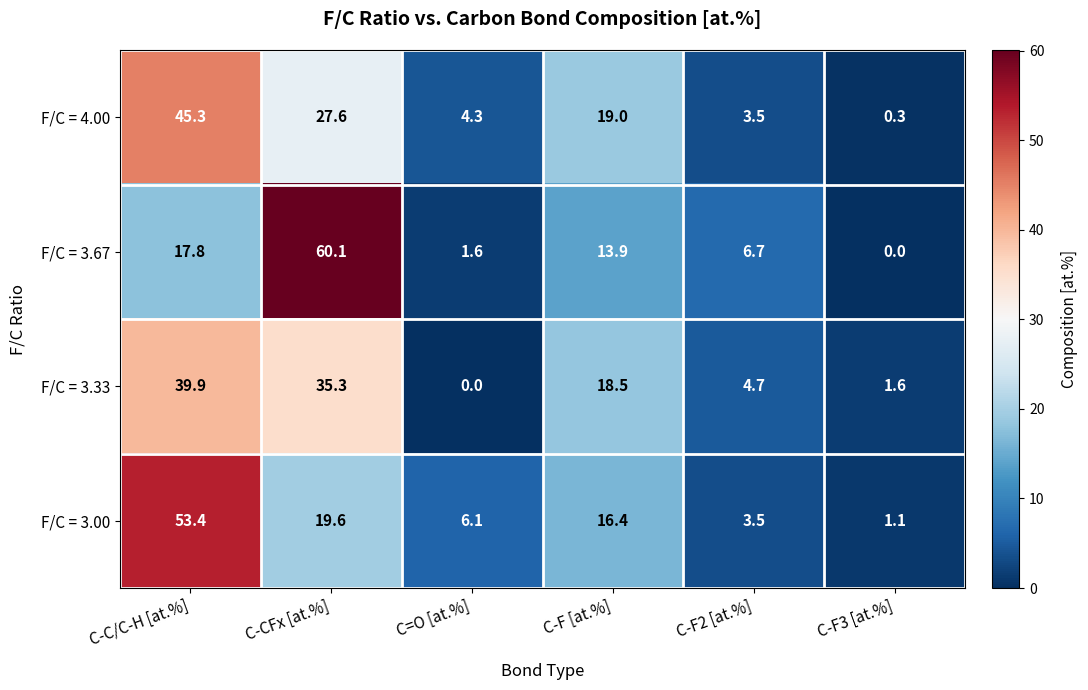

List the series in order of their peak value, highest first.

F/C = 3.67, F/C = 3.00, F/C = 4.00, F/C = 3.33